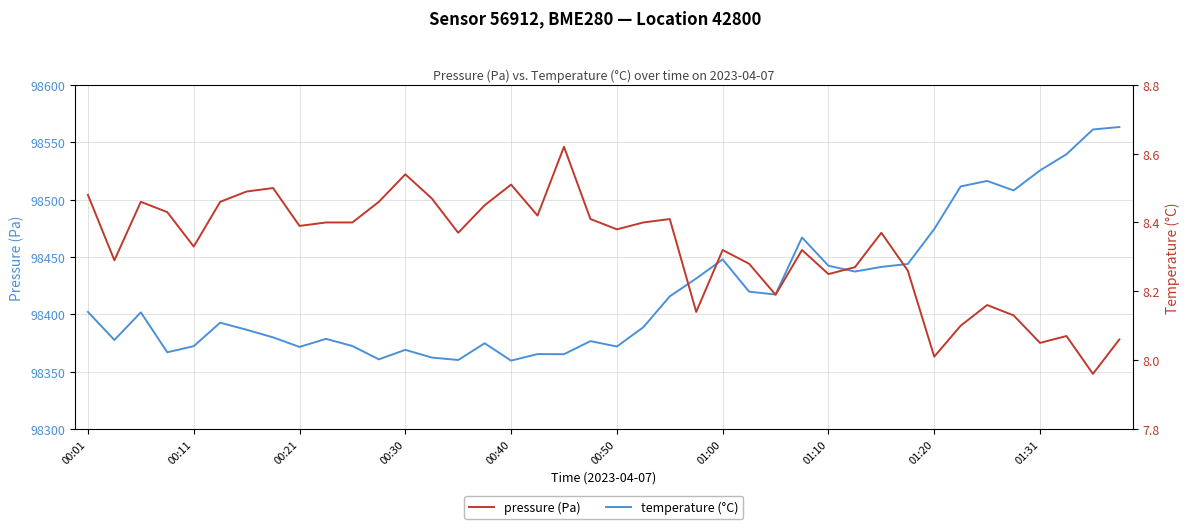

Does the chart have visible grid lines?

Yes